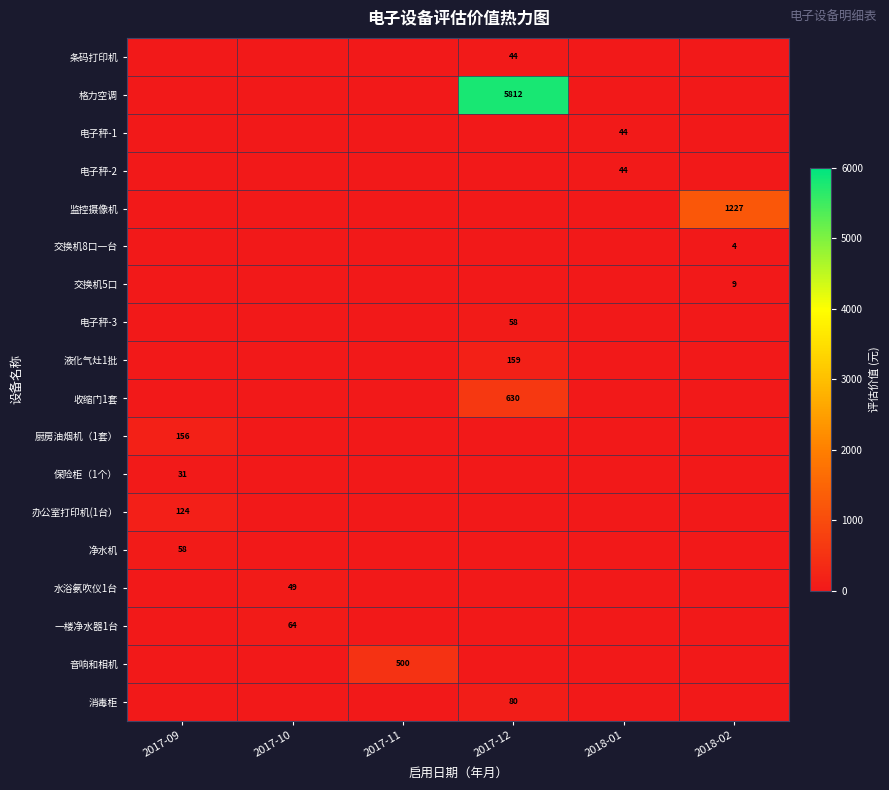

The 一楼净水器1台 series shows 99 at 2017-10. True or false?

False